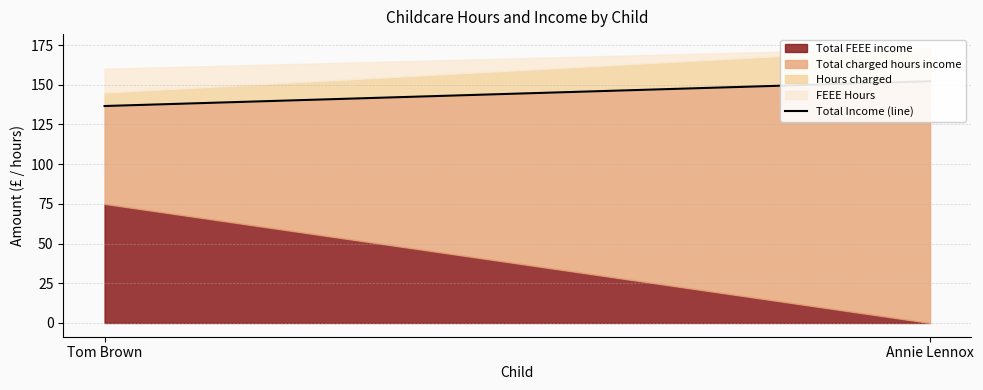

Reading left to right, what are all the values shown in this chart?

Tom Brown=136.6	Annie Lennox=152.2